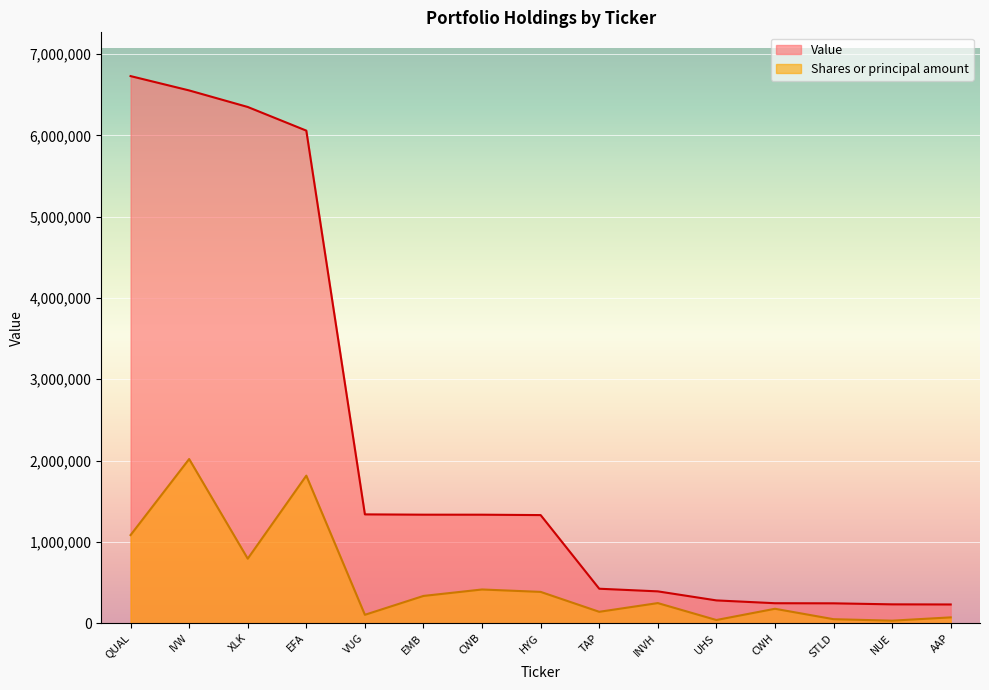

How many lines are shown in the chart?

2